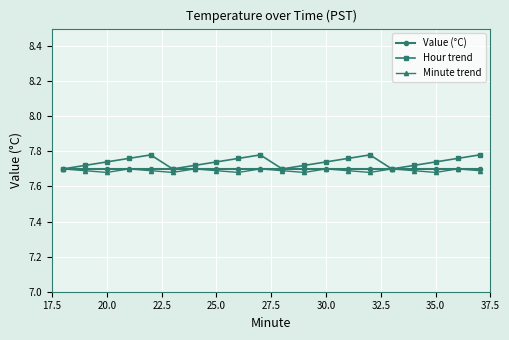

Which series has the widest spread of values?

Hour trend